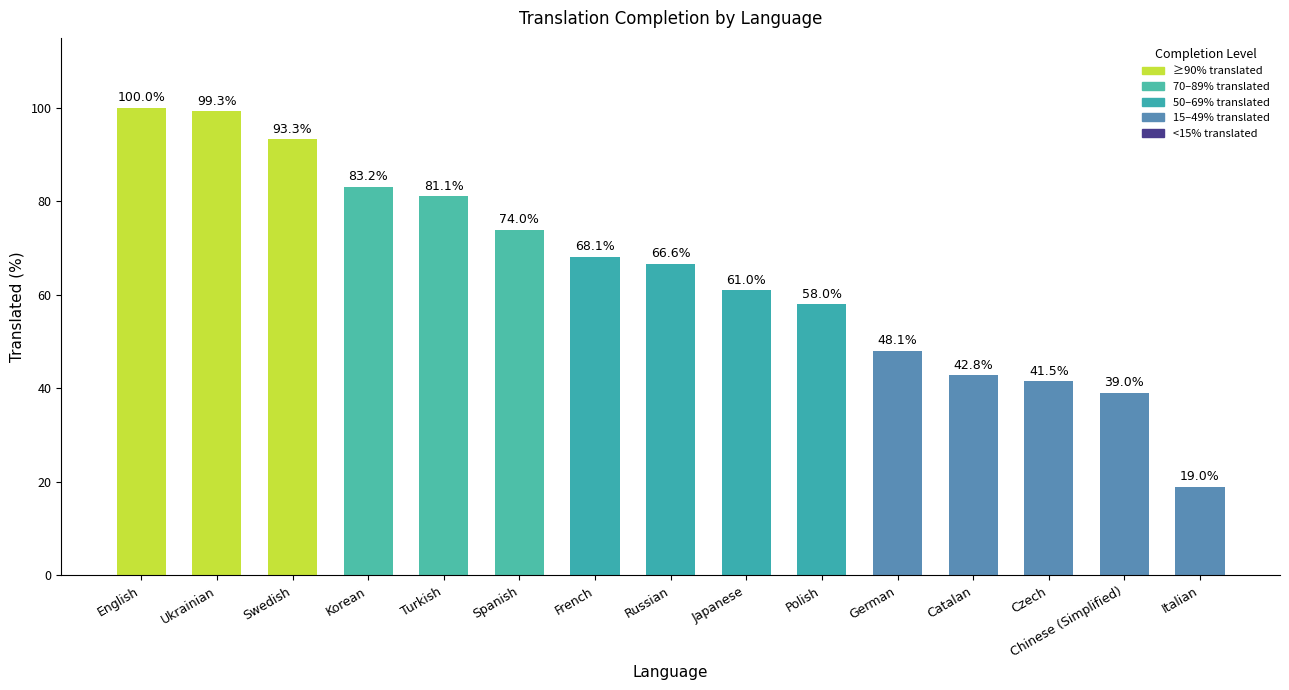

List the labels in order of value, largest first.

English, Ukrainian, Swedish, Korean, Turkish, Spanish, French, Russian, Japanese, Polish, German, Catalan, Czech, Chinese (Simplified), Italian